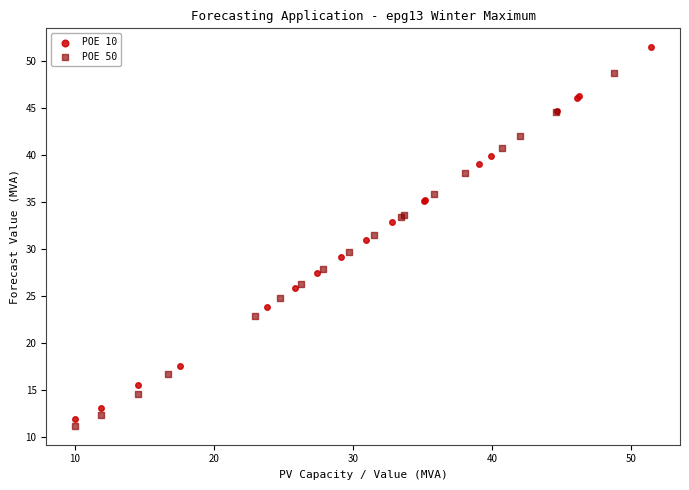

Which series has the largest Y range (max minus min)?

POE 10